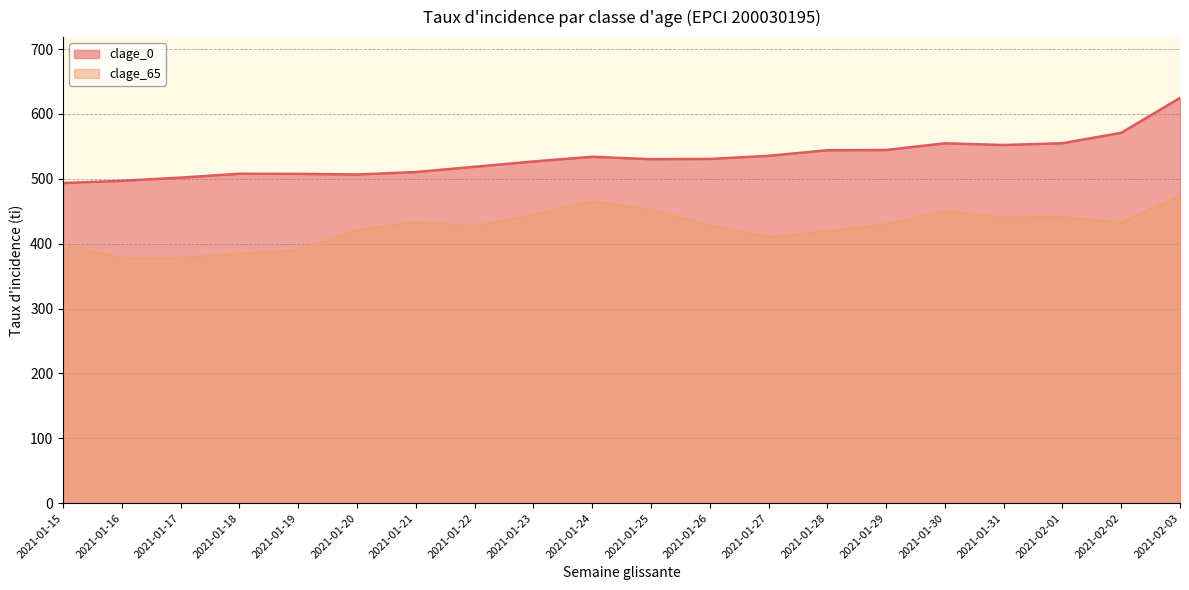

Count the number of categories in the chart.

20